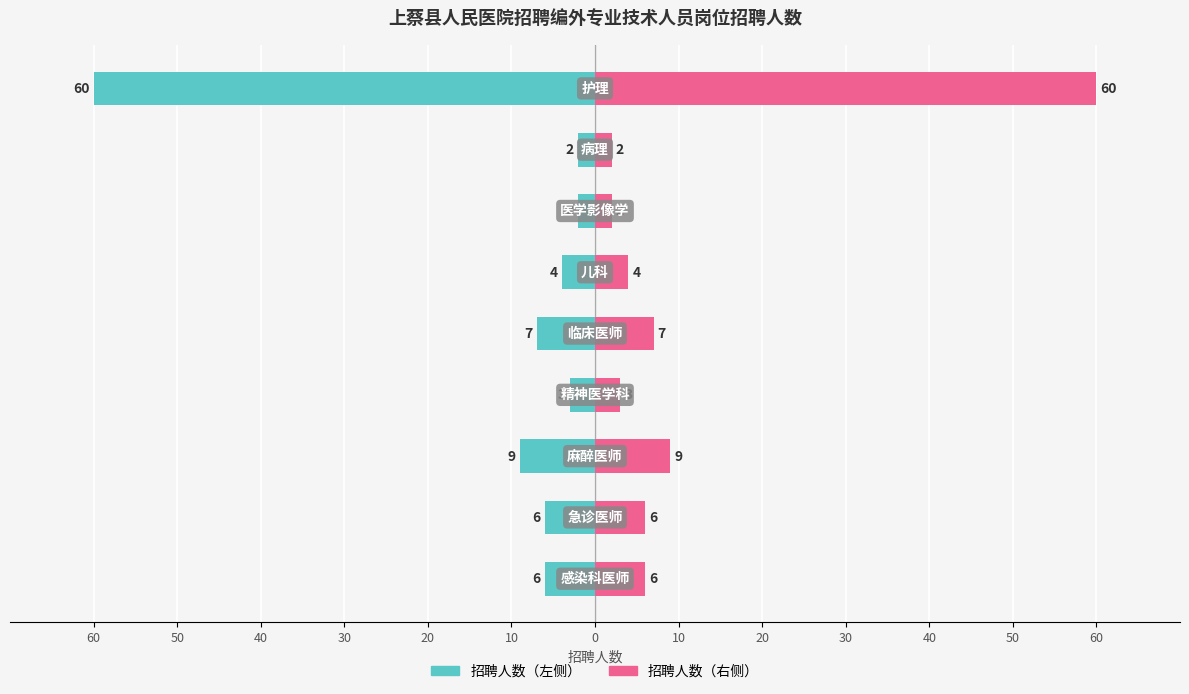

Reading left to right, extract all data points from this chart.

招聘人数（左）: 10=-6	20=-6	30=-9	40=-3	50=-7	60=-4	0=-2	10=-2	20=-60
招聘人数（右）: 10=6	20=6	30=9	40=3	50=7	60=4	0=2	10=2	20=60